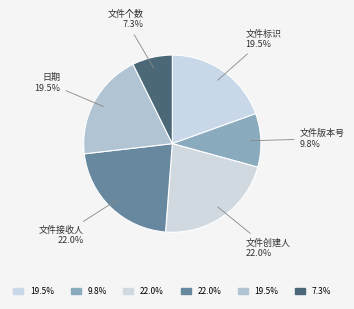

To the nearest percent, what portion does 文件个数 represent?

7%